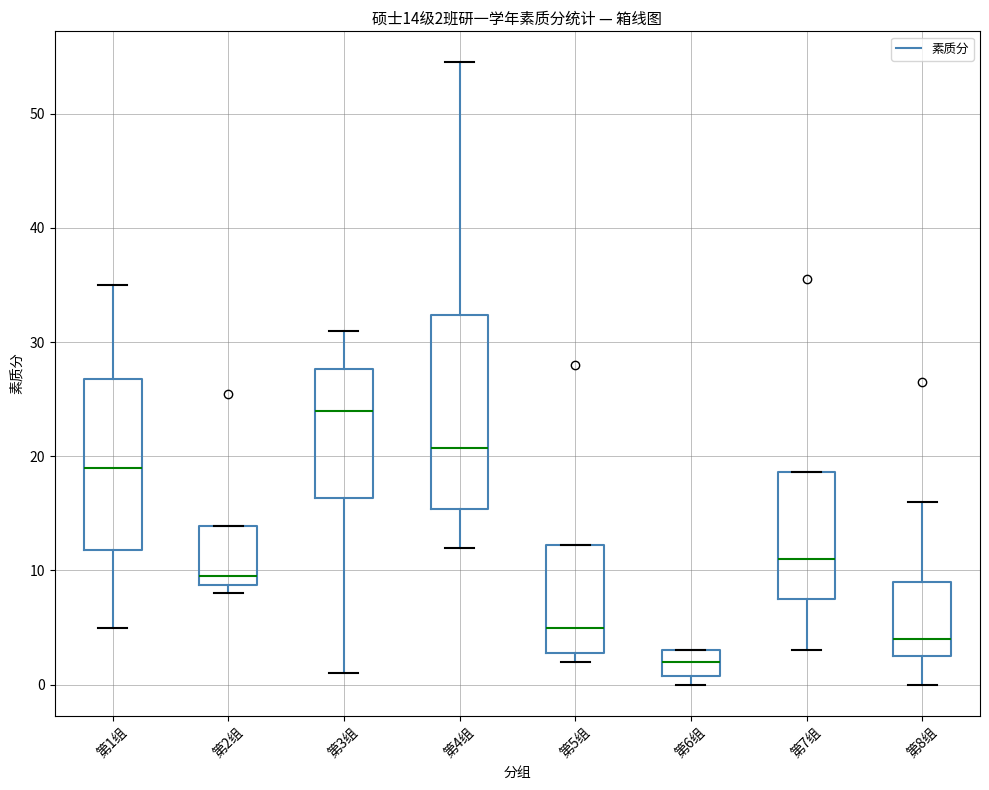

Which box's median line is the highest?

第3组